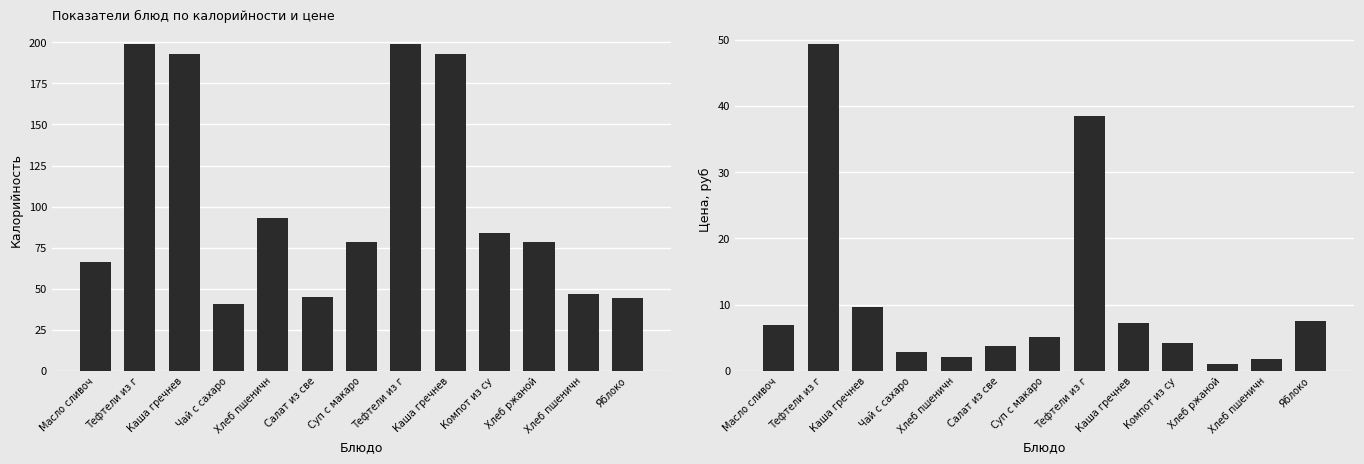

Which has a higher value, Салат из све or Каша гречнев?

Каша гречнев